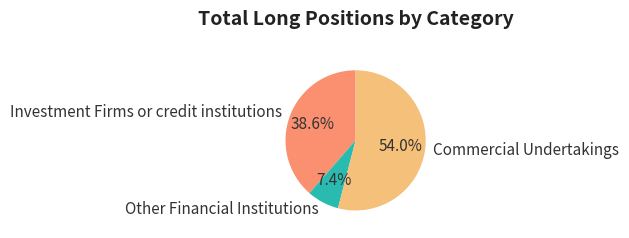

Which slice is the smallest?

Other Financial Institutions